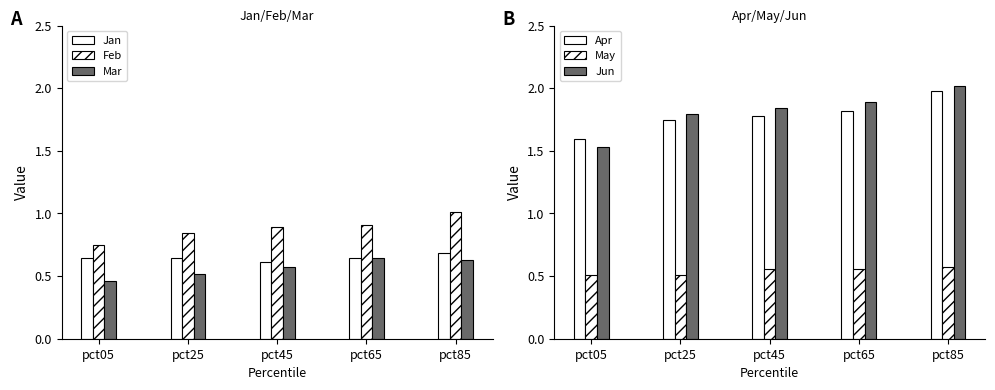

What is the smallest value displayed?

0.5